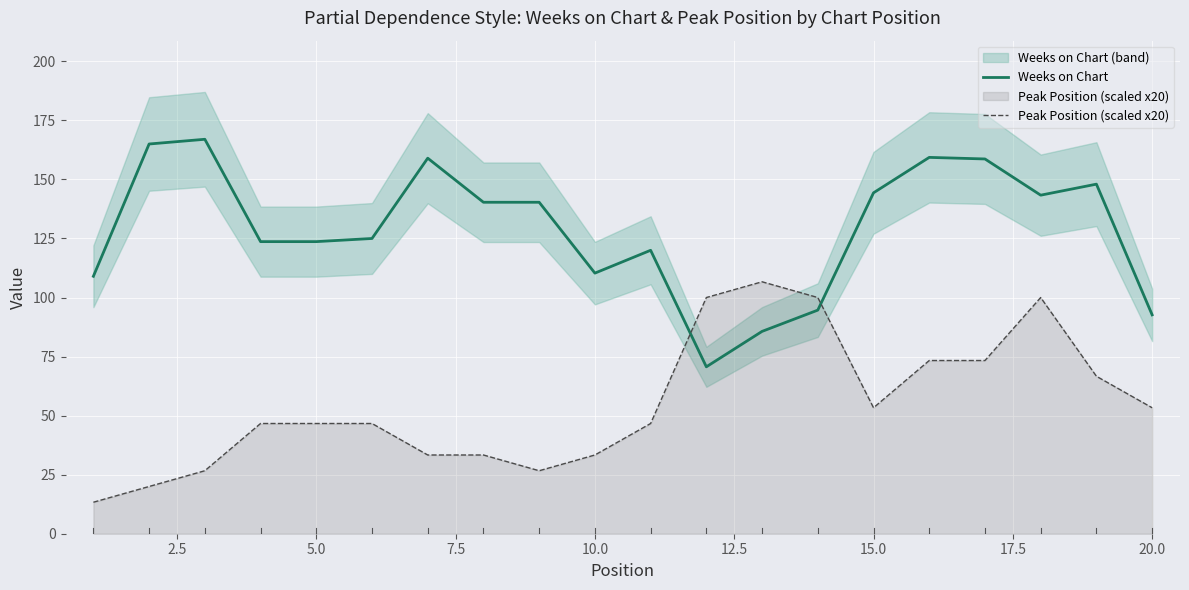

What is the value of the Peak Position (scaled x20) point at the 12th from the left?

100.0